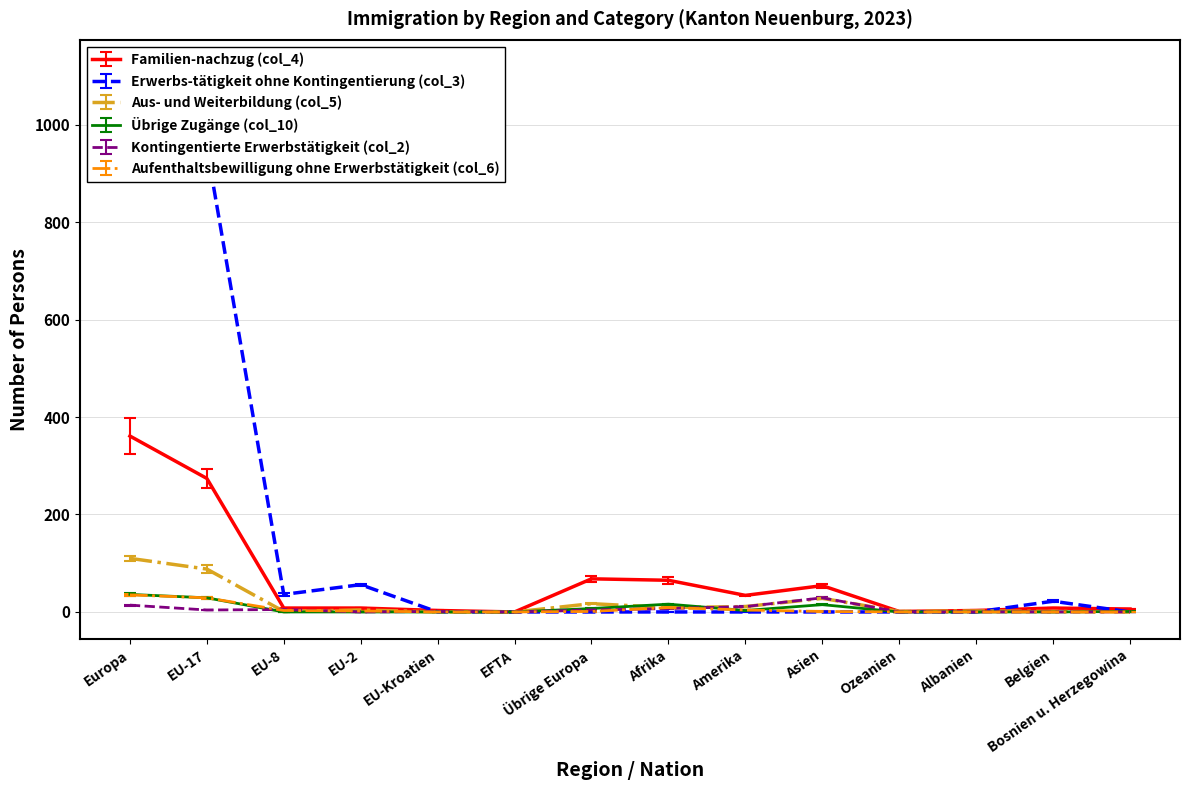

At Albanien, list the series in order from smallest to largest.

Erwerbs-tätigkeit ohne Kontingentierung (col_3), Übrige Zugänge (col_10), Kontingentierte Erwerbstätigkeit (col_2), Aufenthaltsbewilligung ohne Erwerbstätigkeit (col_6), Aus- und Weiterbildung (col_5), Familien-nachzug (col_4)